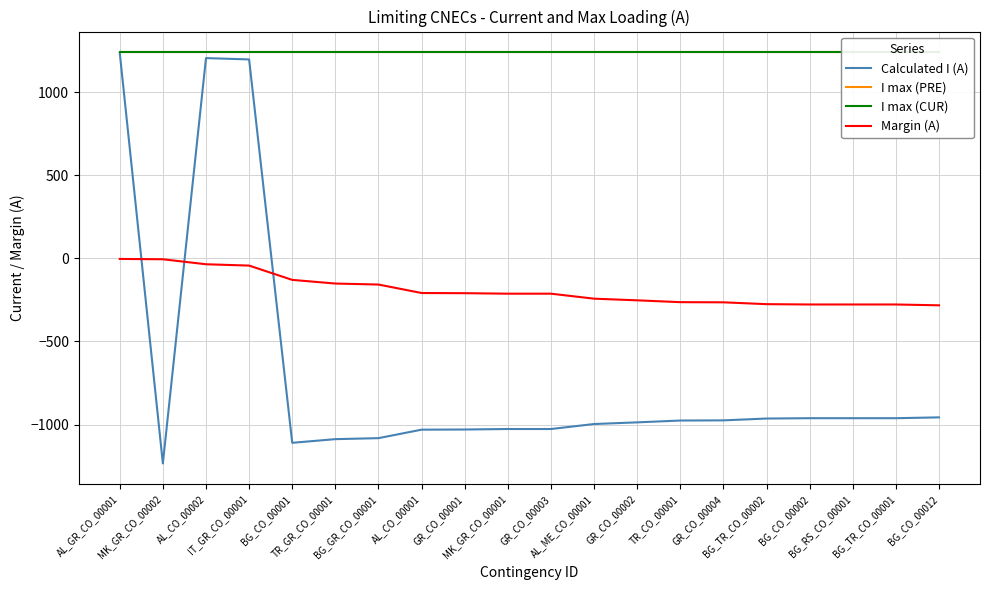

True or false: I max (CUR) and Margin (A) cross at least once.

False